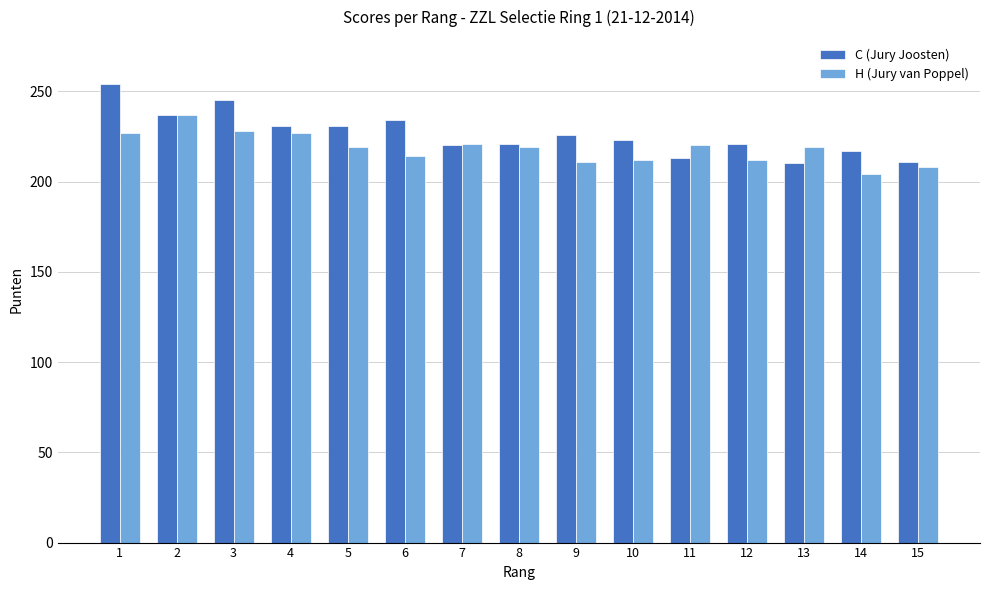

What is the value of the C (Jury Joosten) bar at the 8th from the left?

221